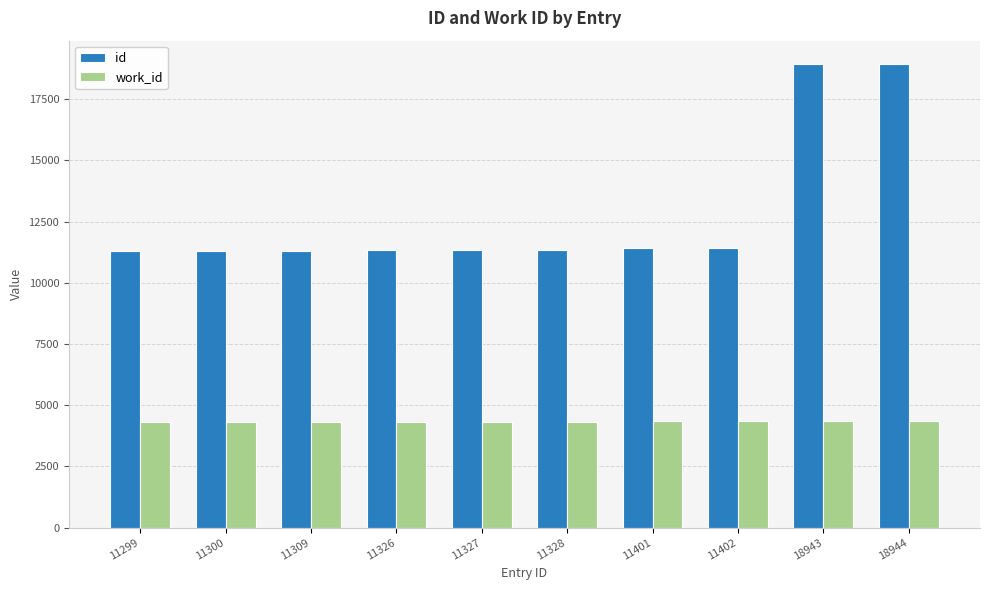

What is the total value across all series at 11299?

15625